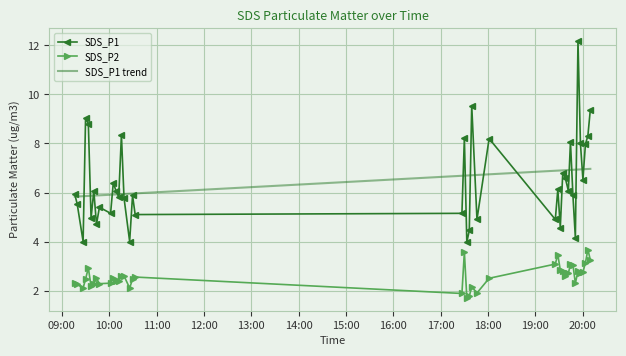

What is the lowest value of the SDS_P1 series?

4.0